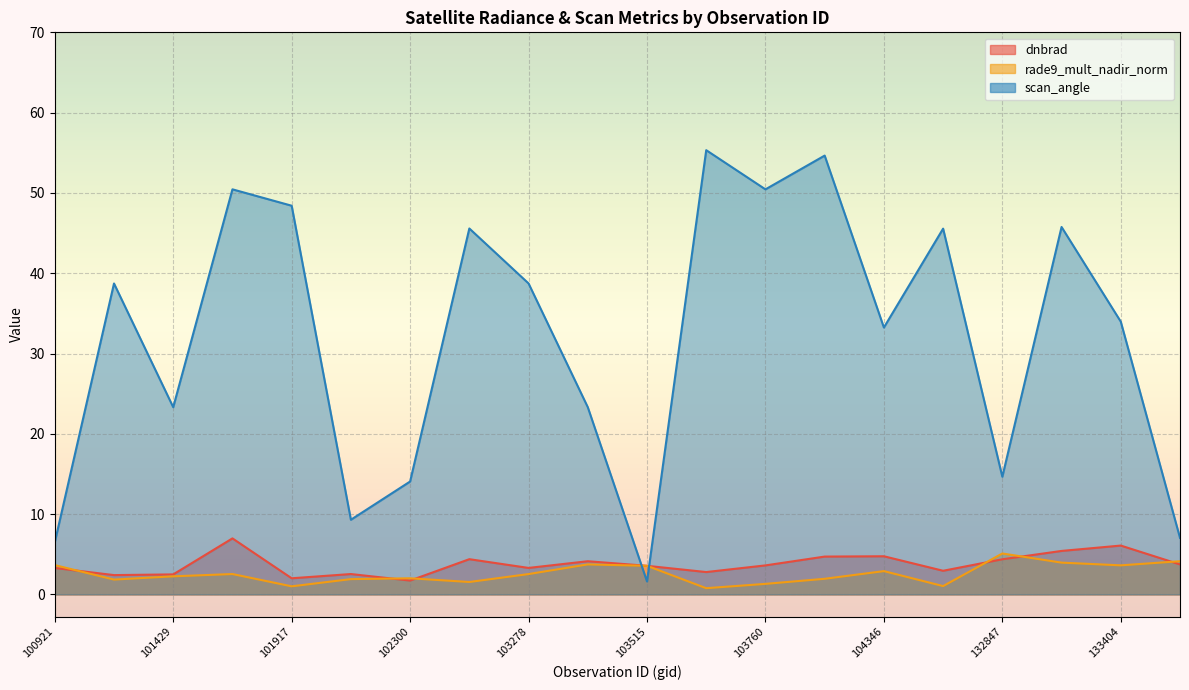

What is the sum of the scan_angle values at 133209 and 103396?

69.1